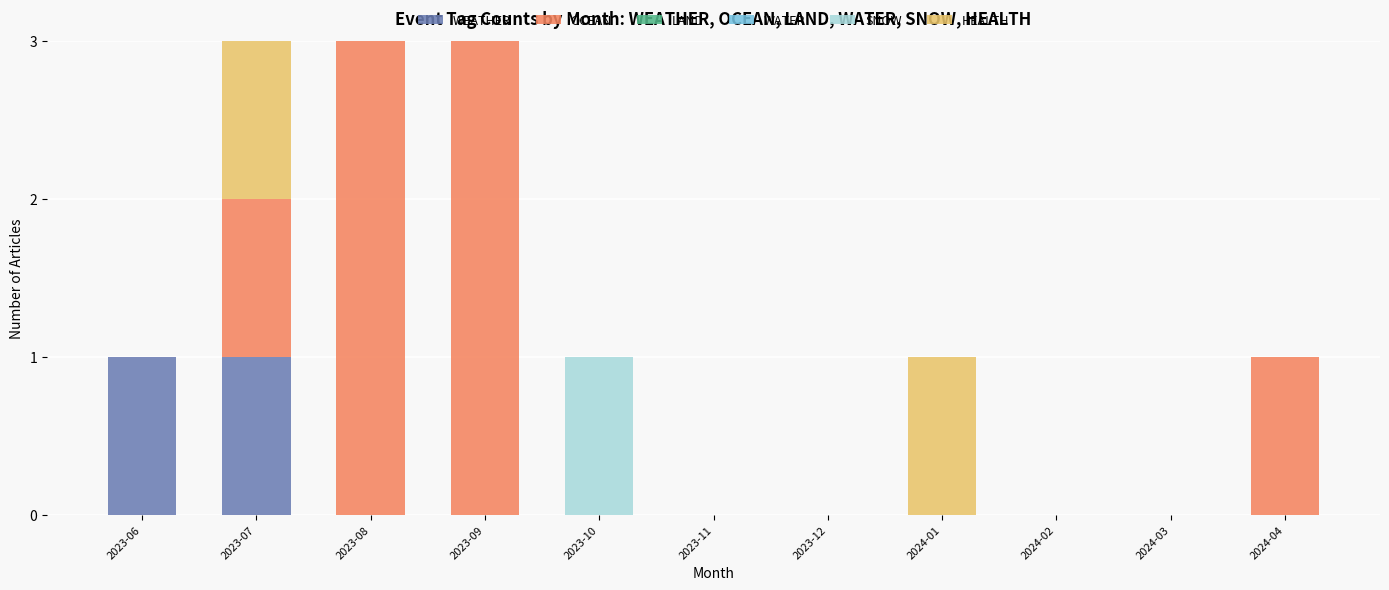

What is the total value across all series at 2023-07?

3